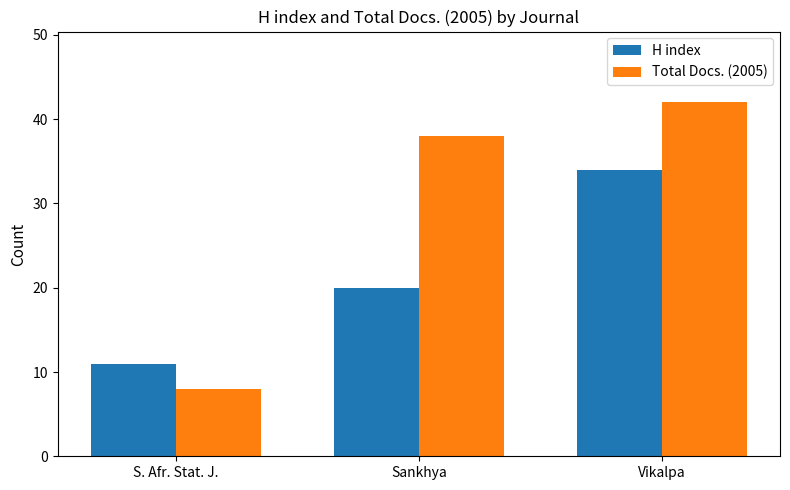

What is the sum of the Total Docs. (2005) values at S. Afr. Stat. J. and Sankhya?

46